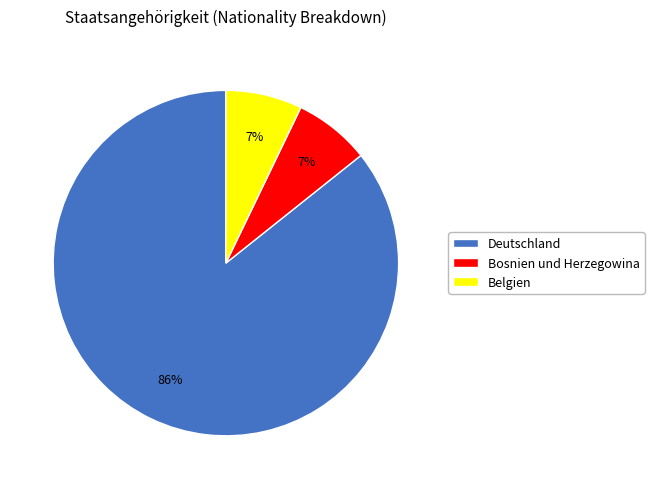

Which category has the biggest portion of the pie?

Deutschland